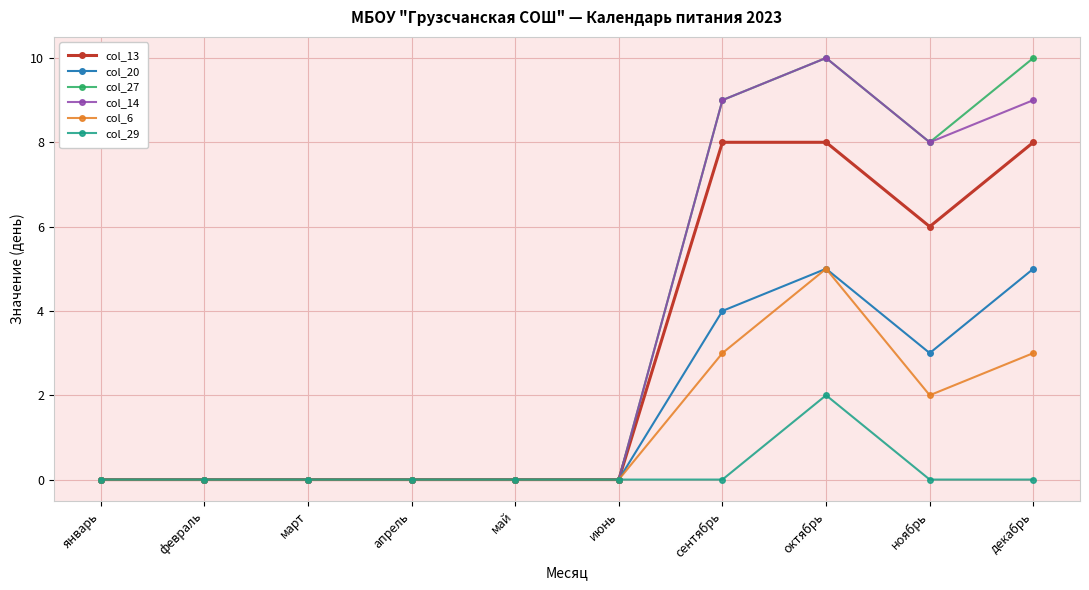

At which category is the sum across all series the highest?

октябрь